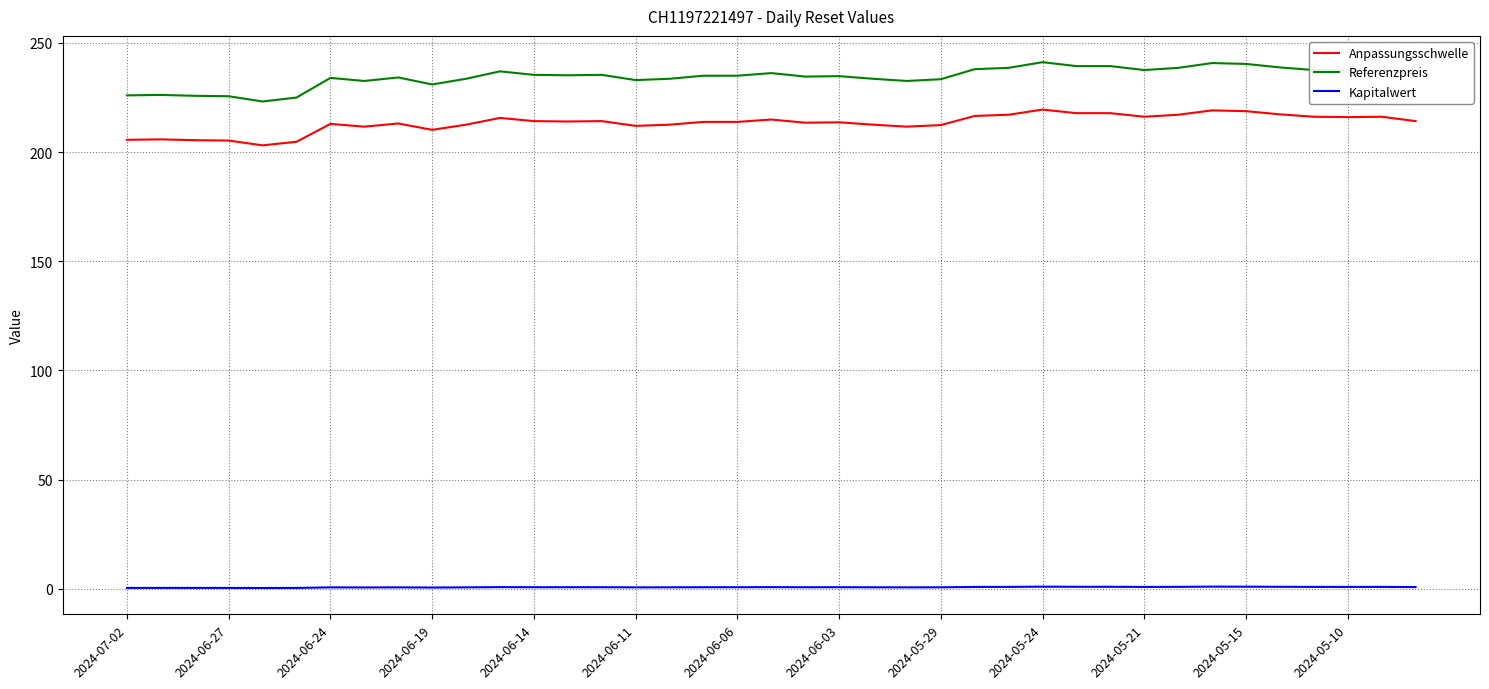

True or false: Anpassungsschwelle and Kapitalwert cross at least once.

False